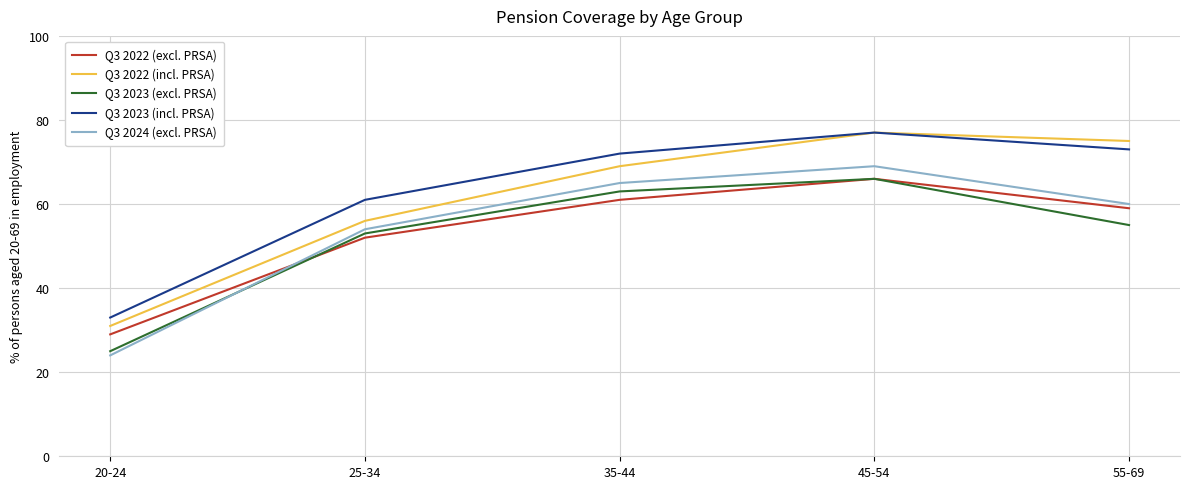

What is the maximum value shown in the chart?

77